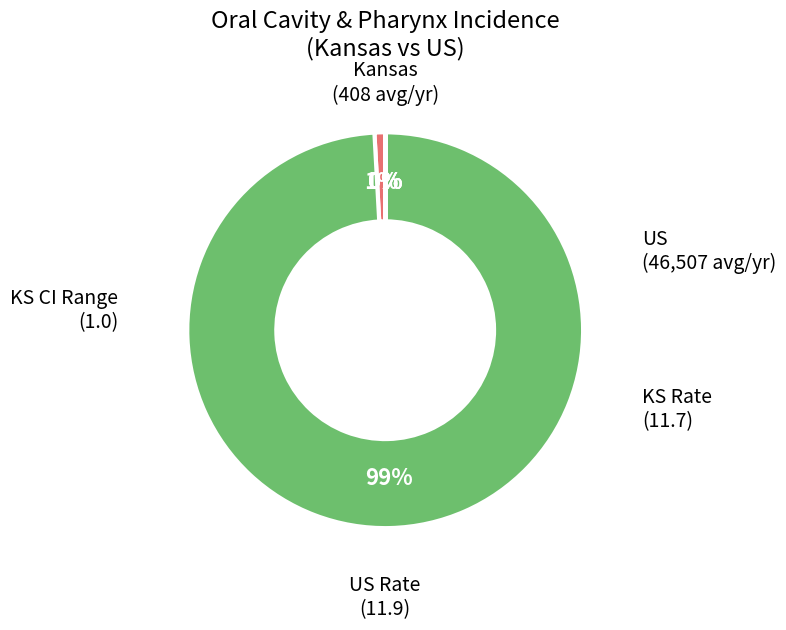

Does any single category account for the majority?

Yes